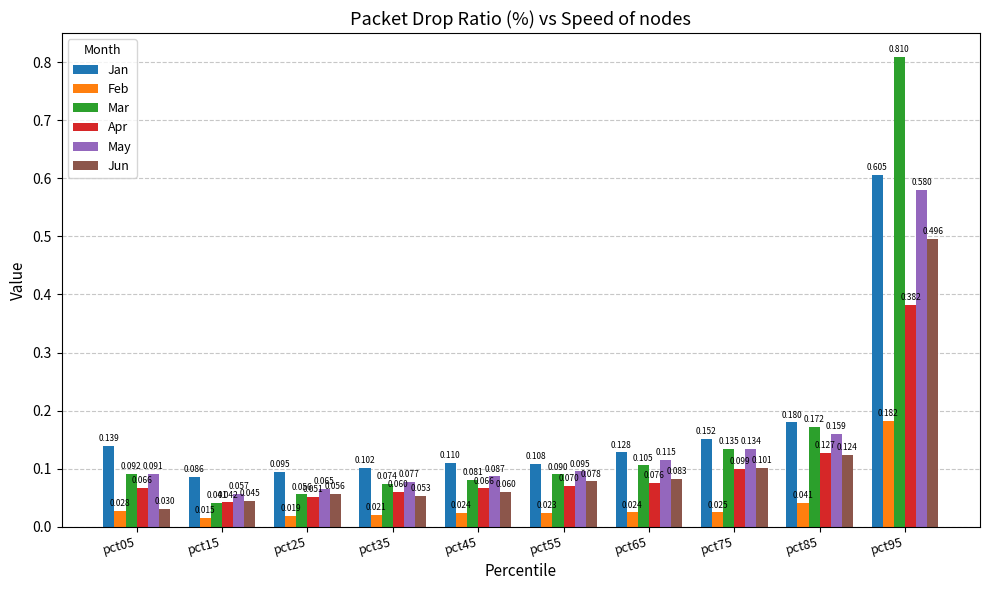

How many groups of bars are there?

10